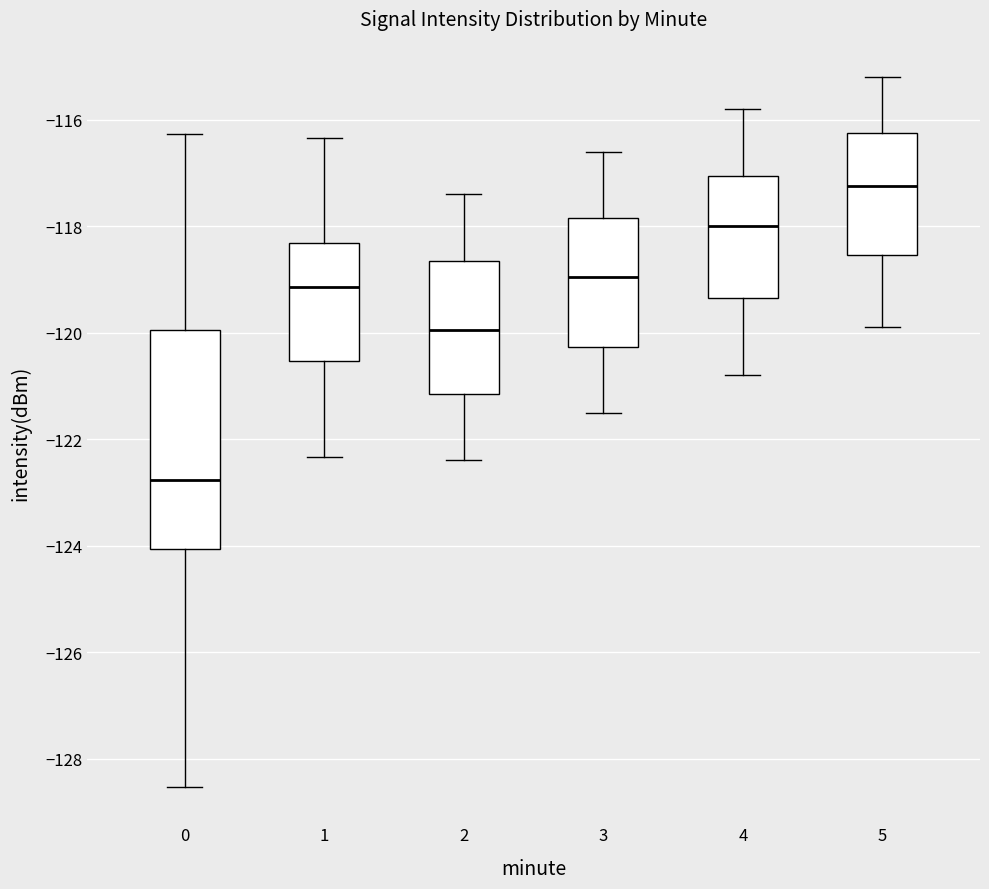

Which box has the highest median line?

5